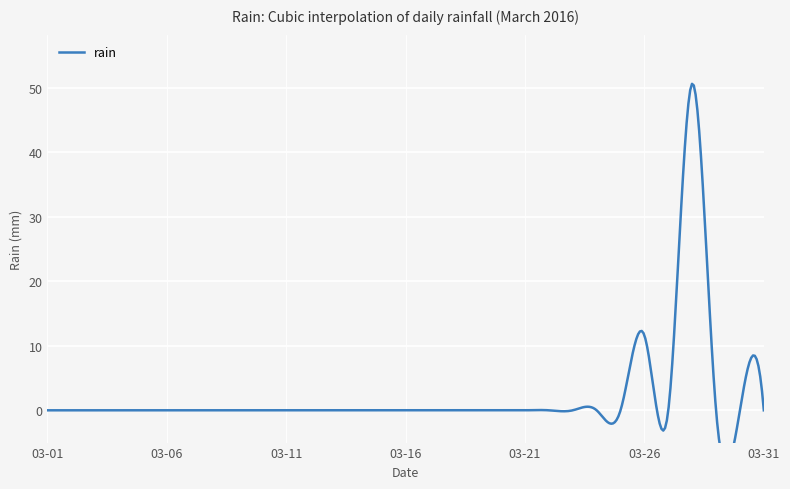

List the labels in order of value, smallest first.

2016-03-01, 2016-03-02, 2016-03-03, 2016-03-04, 2016-03-05, 2016-03-06, 2016-03-07, 2016-03-08, 2016-03-09, 2016-03-10, 2016-03-11, 2016-03-12, 2016-03-13, 2016-03-14, 2016-03-15, 2016-03-16, 2016-03-17, 2016-03-18, 2016-03-19, 2016-03-20, 2016-03-21, 2016-03-22, 2016-03-23, 2016-03-24, 2016-03-25, 2016-03-27, 2016-03-29, 2016-03-30, 2016-03-31, 2016-03-26, 2016-03-28